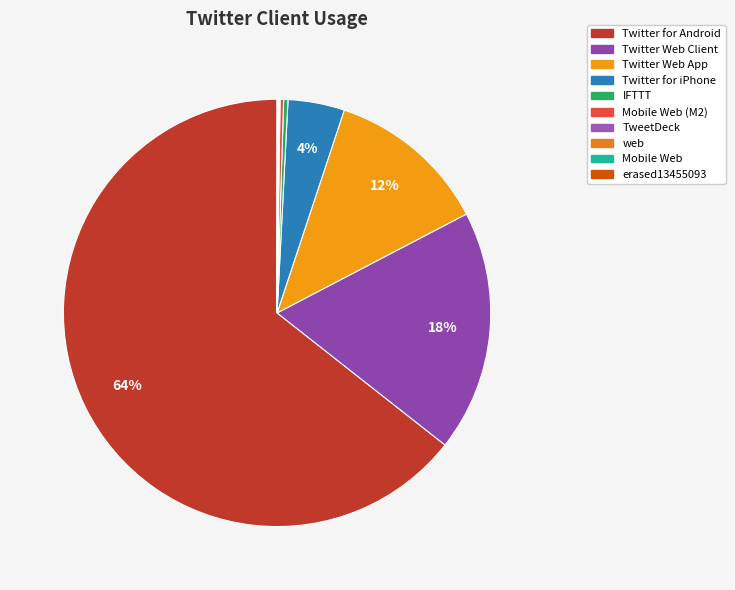

True or false: TweetDeck accounts for 10% of the total.

False